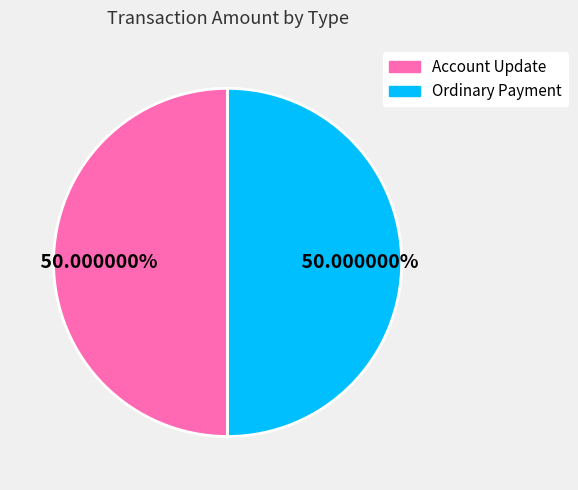

The Ordinary Payment slice represents 99% of the pie. True or false?

False